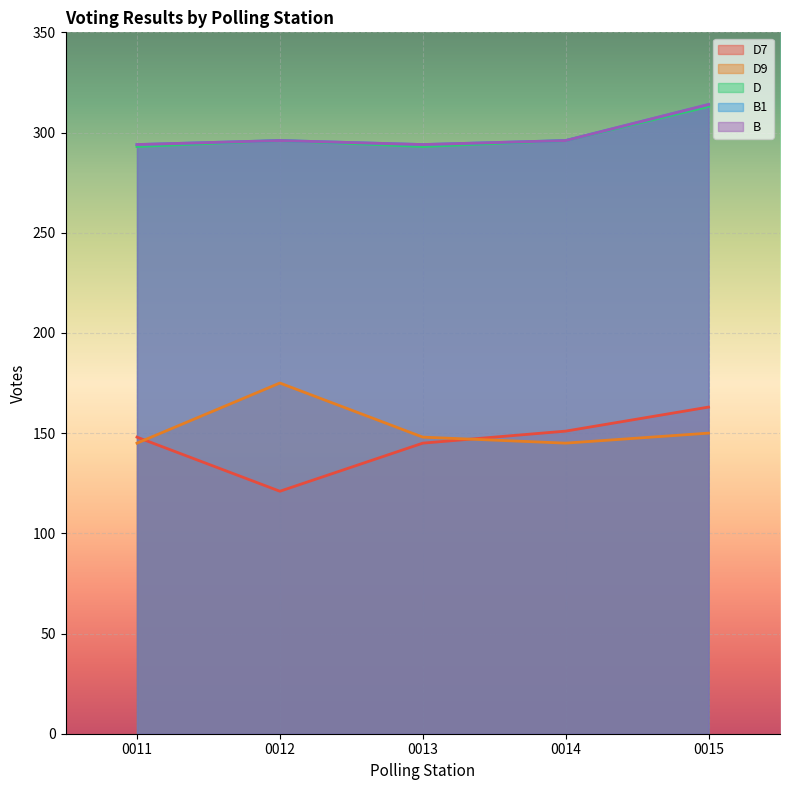

Between 0015 and 0014, which is larger?

0015